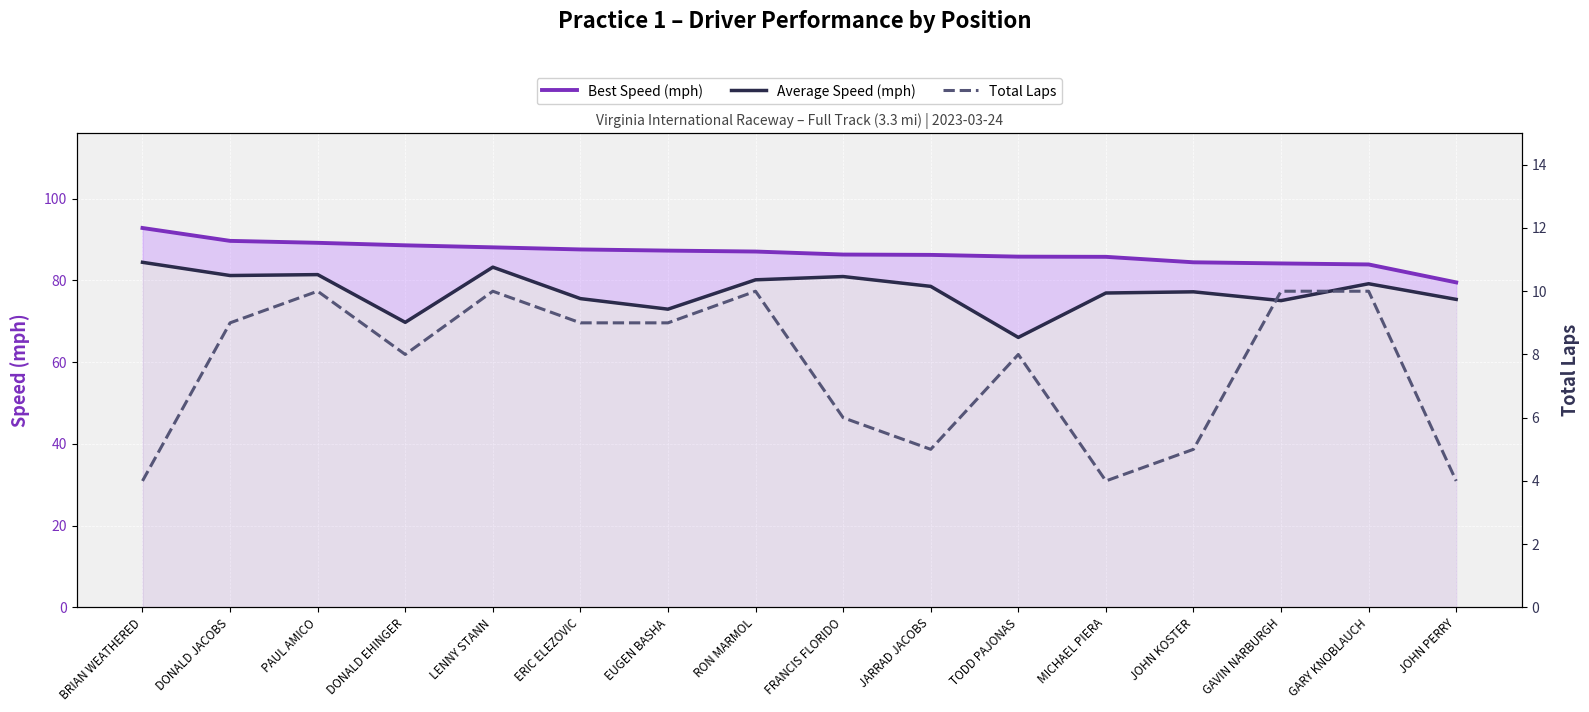

What is the label of the 11th point from the right?

ERIC ELEZOVIC